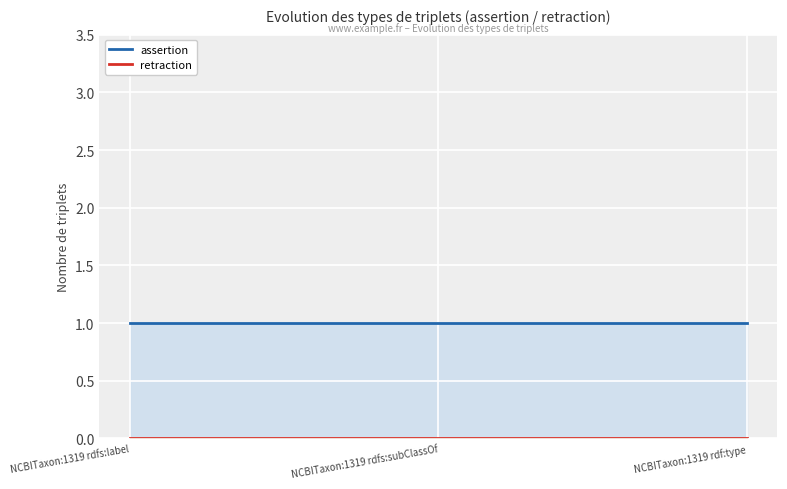

At which label is assertion closest to 1?

NCBITaxon:1319 rdfs:label